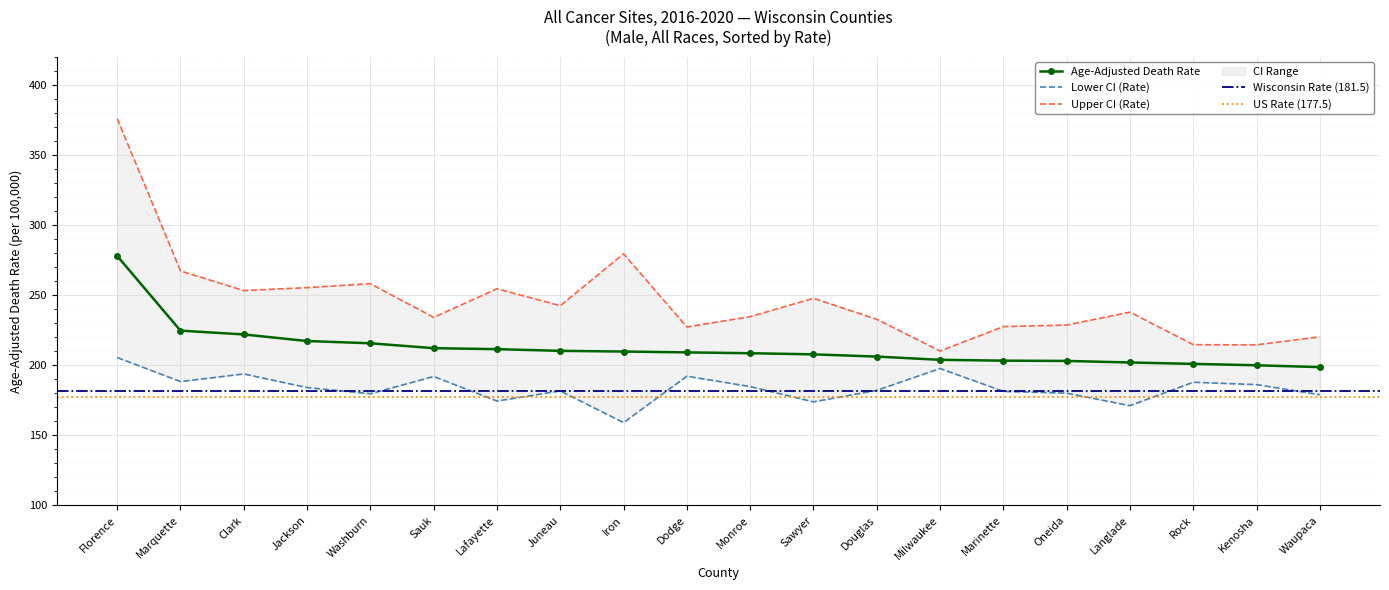

Between Langlade and Rock, which is larger?

Langlade